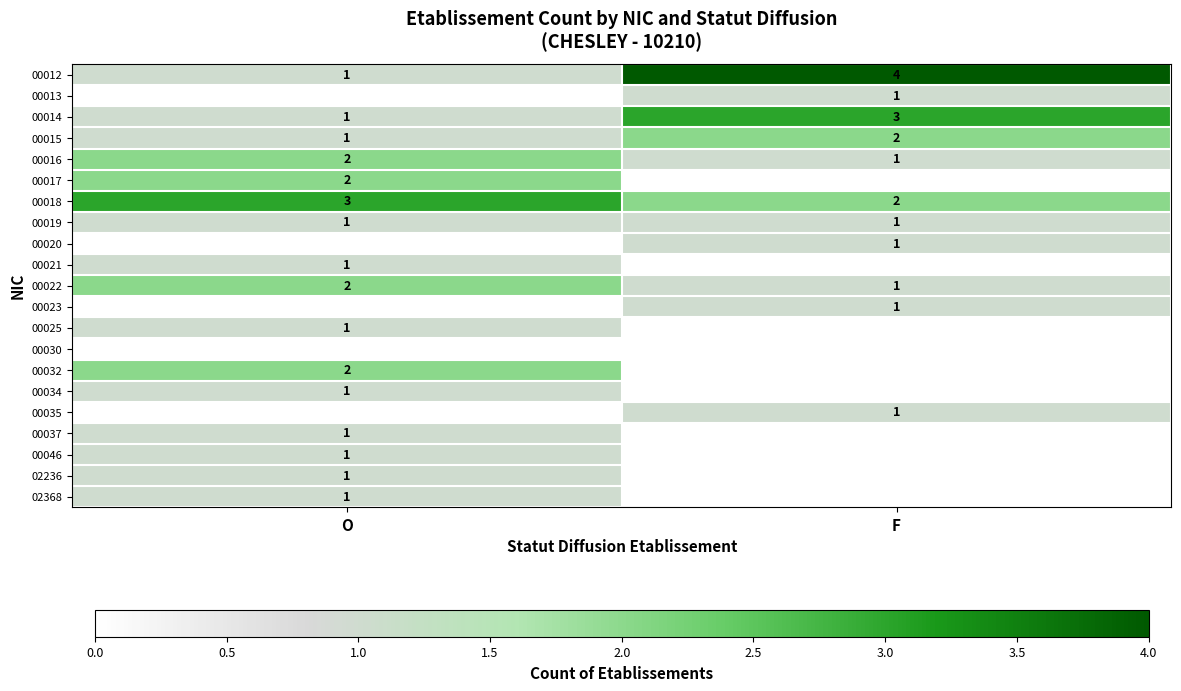

The value of 00032 at O is 2. True or false?

True